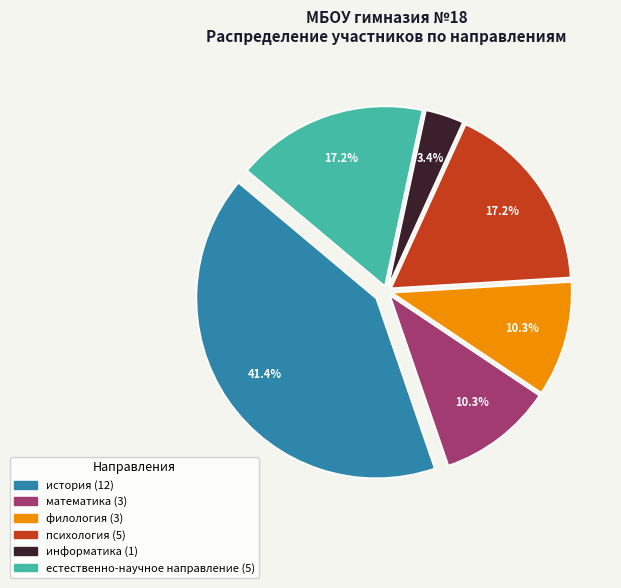

Combined, do естественно-научное направление and психология account for over 50%?

No